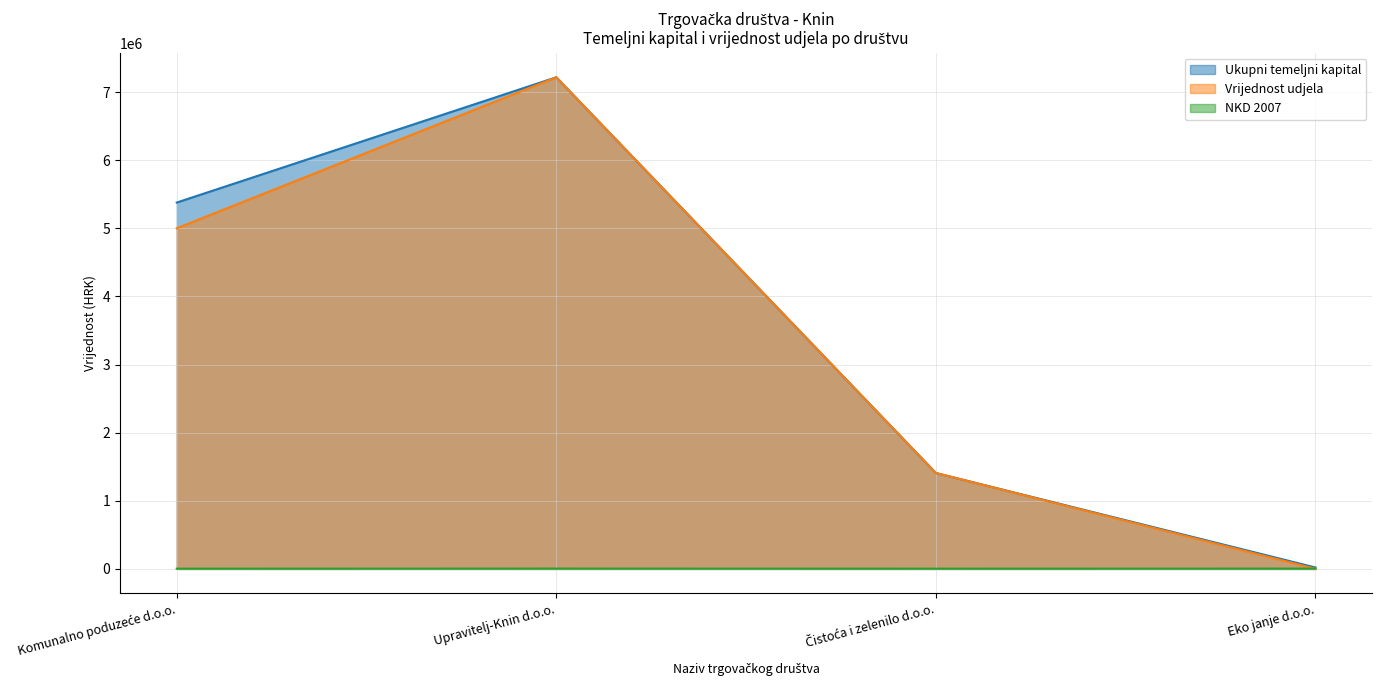

What is the approximate value of Ukupni temeljni kapital at Upravitelj-Knin d.o.o., to the nearest 100?

7216600